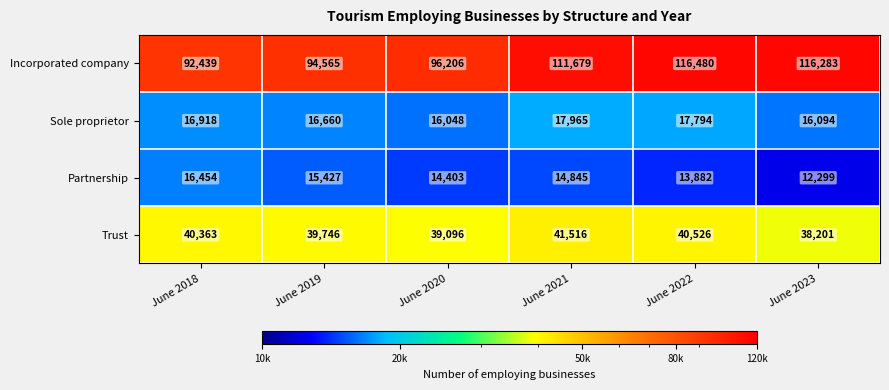

Is it true that Partnership equals 19580 at June 2022?

False